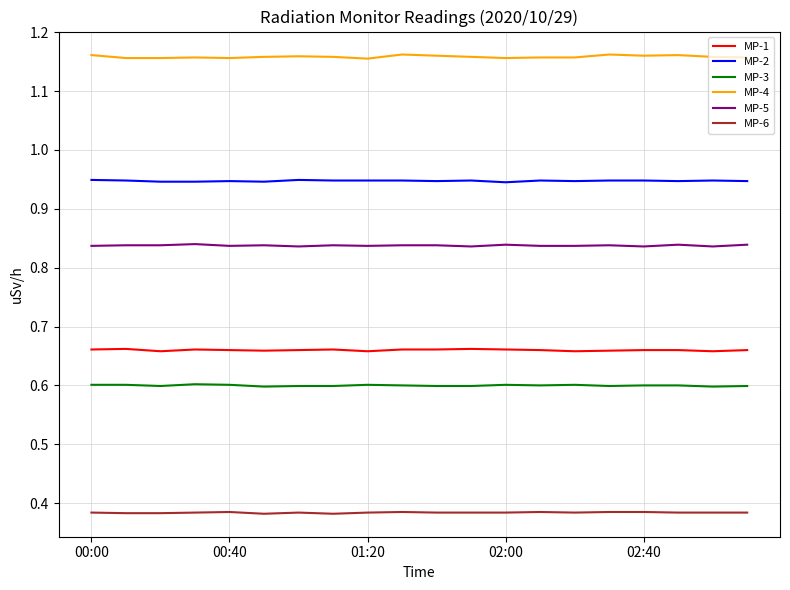

True or false: MP-1 and MP-4 cross at least once.

False